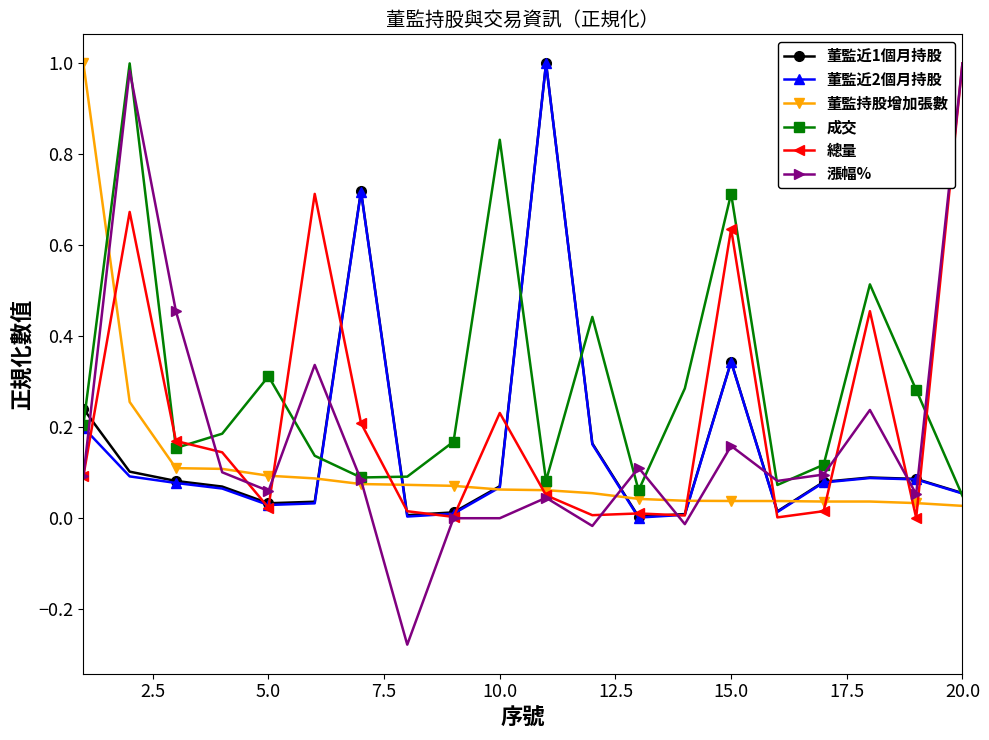

Which series has the largest total across all categories?

成交